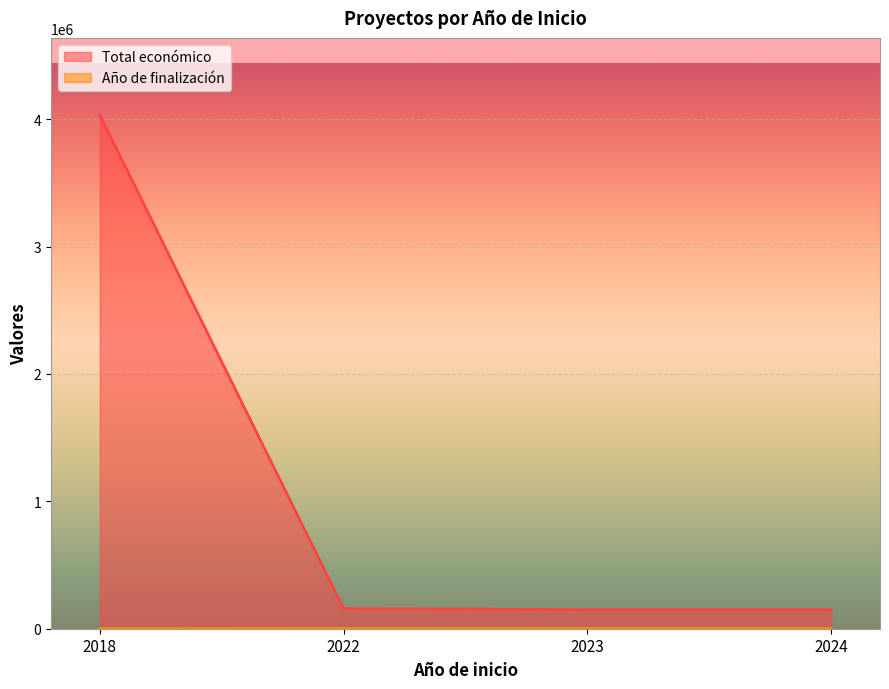

True or false: Total económico has a value of 6860472 at 2018.

False